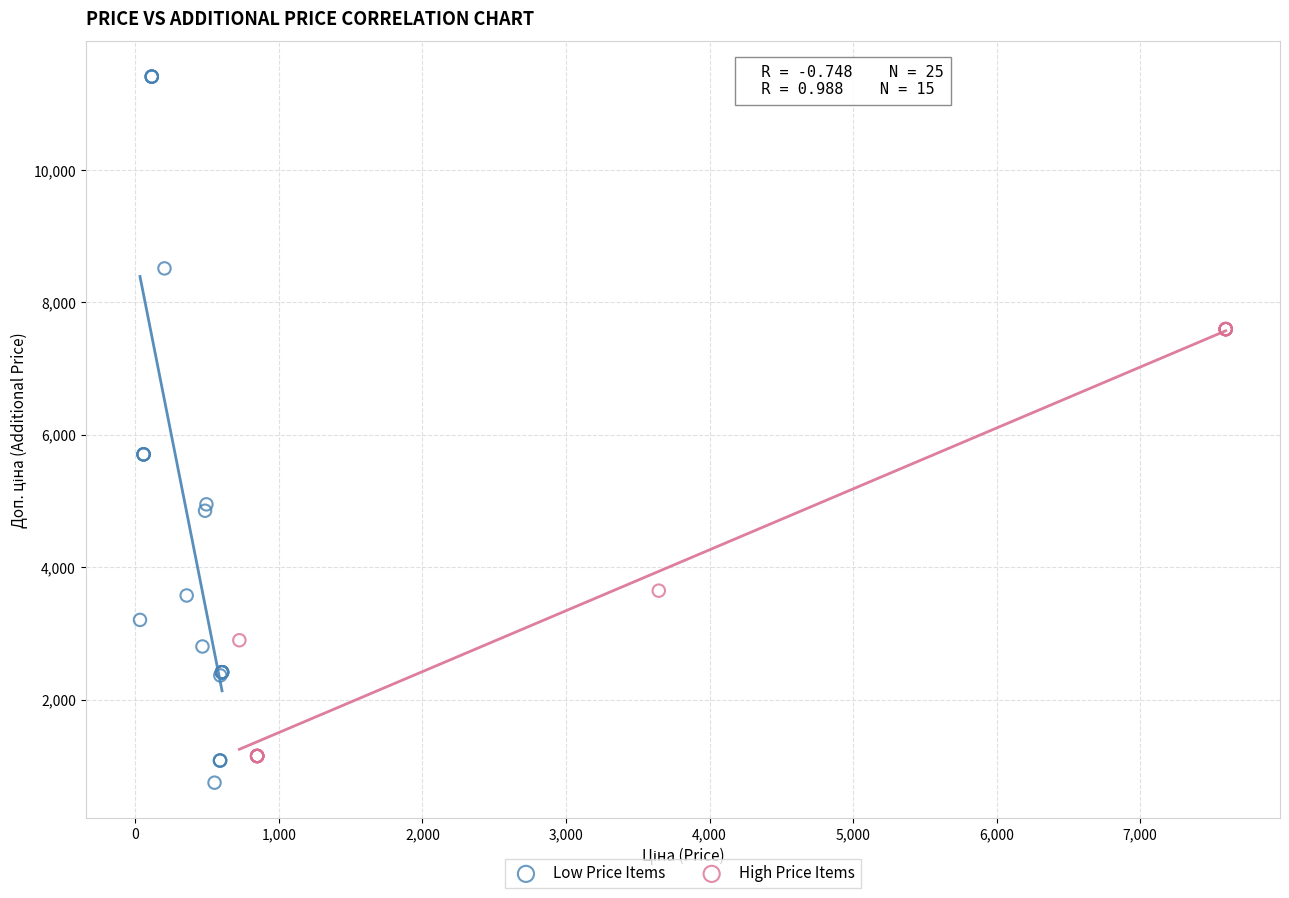

Which series contains the highest Y value?

Low Price Items